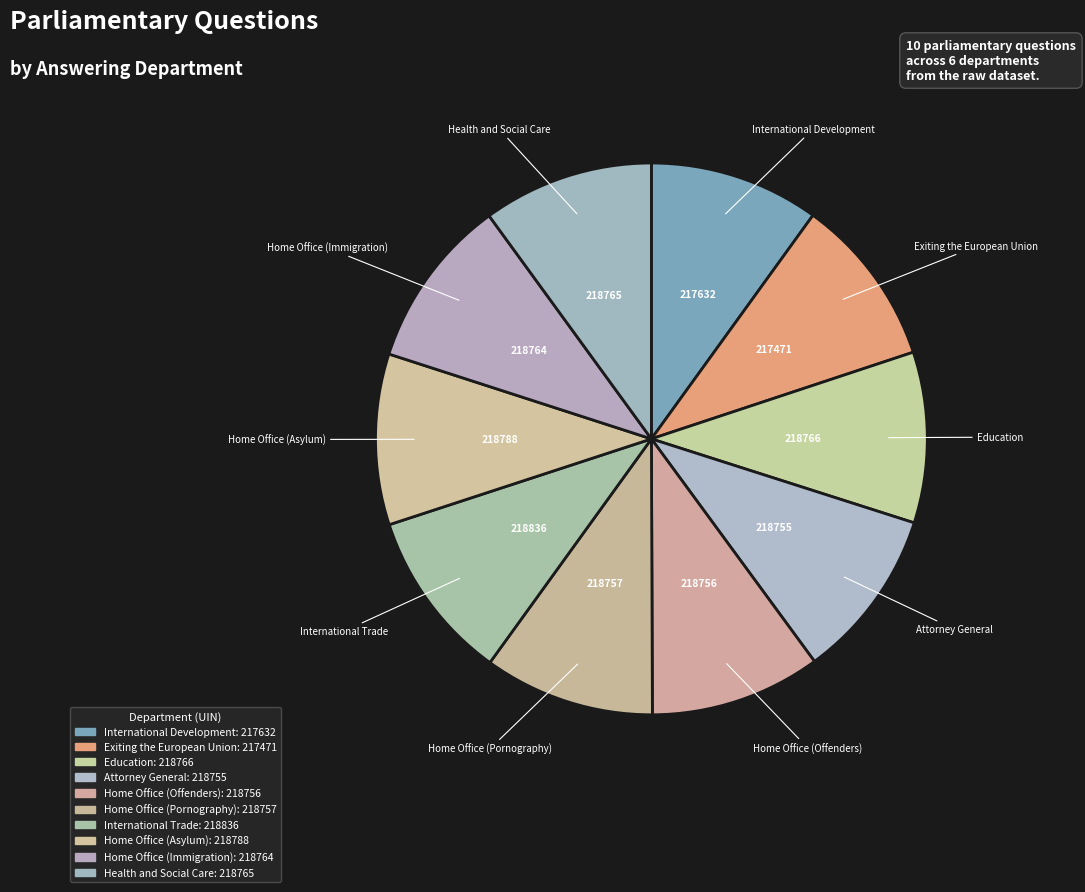

Count the number of slices in the pie.

10